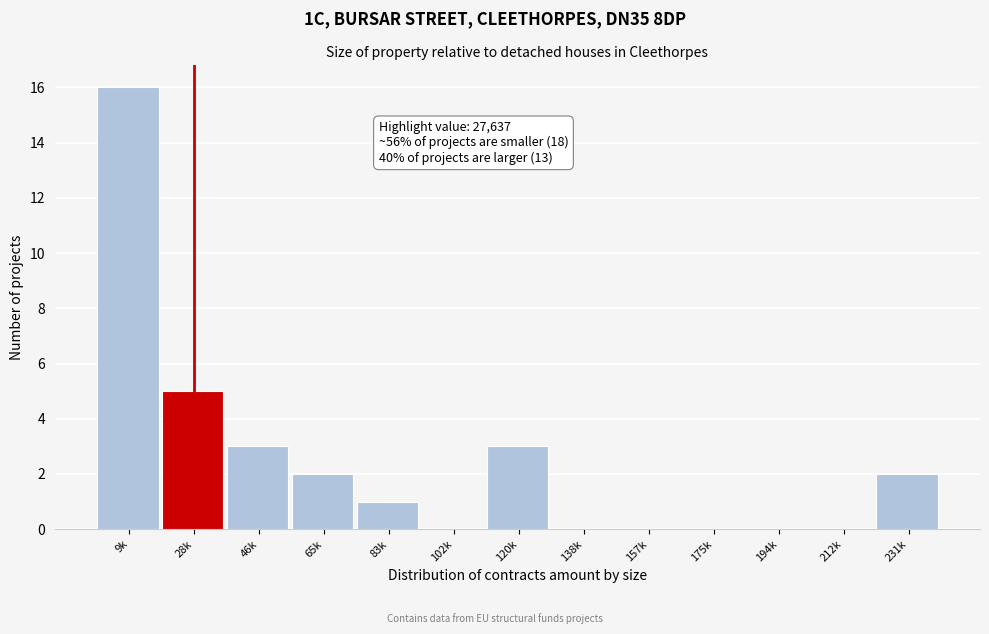

Reading left to right, transcribe all the data shown in this chart.

9k=16	28k=5	46k=3	65k=2	83k=1	102k=0	120k=3	138k=0	157k=0	175k=0	194k=0	212k=0	231k=2